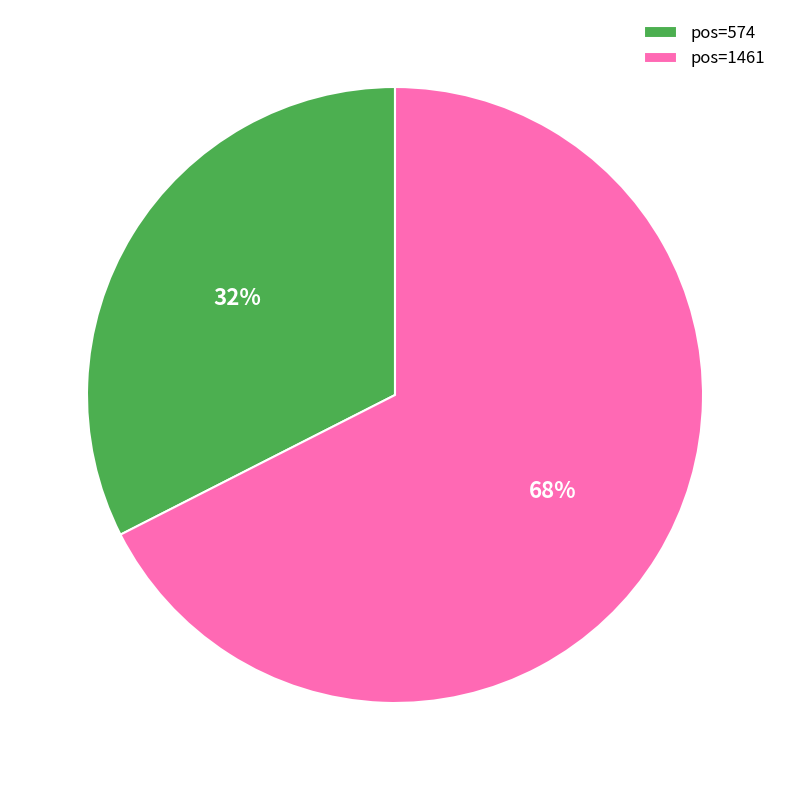

To the nearest percent, what is the combined percentage of pos=1461 and pos=574?

100%